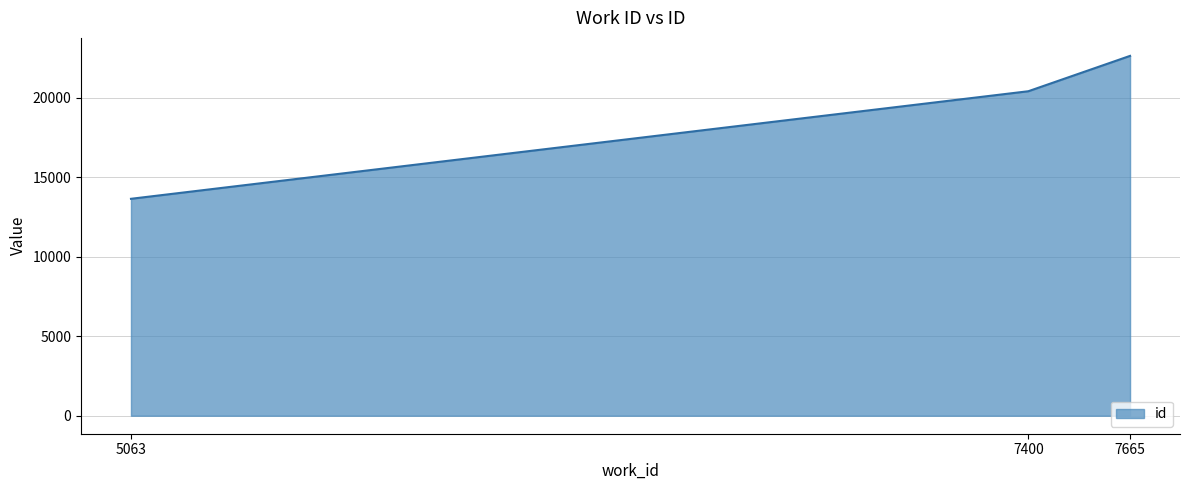

Which has a higher value, 5063 or 7400?

7400